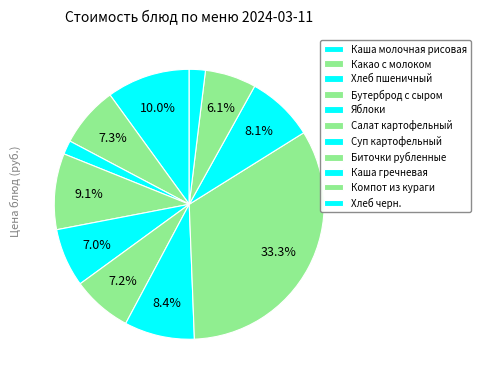

Does Компот из кураги represent more than half of the total?

No